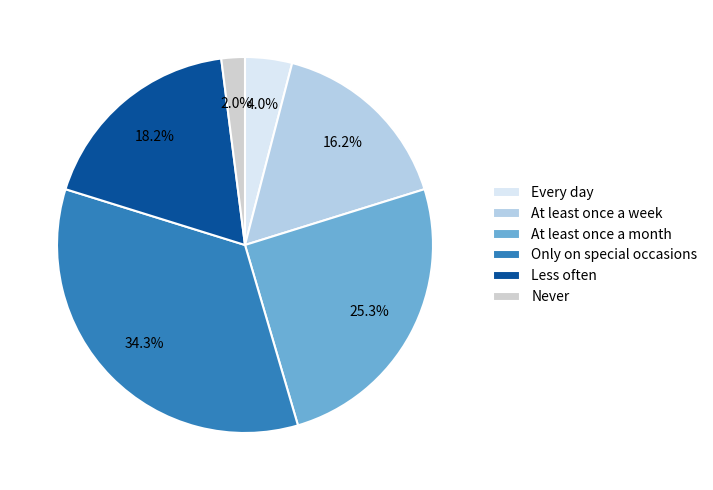

Rank the categories by value from lowest to highest.

Never, Every day, At least once a week, Less often, At least once a month, Only on special occasions